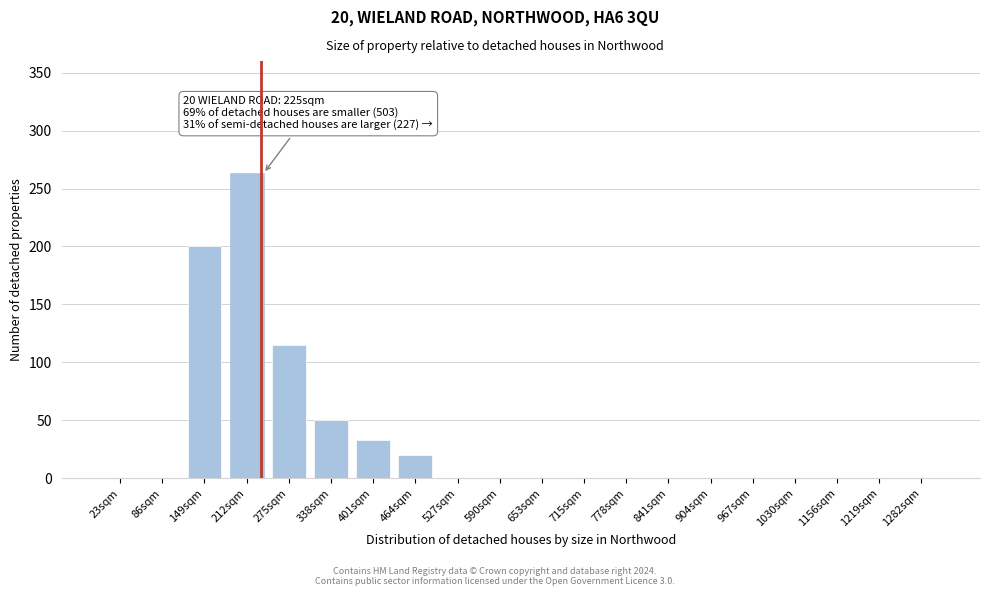

Reading left to right, what are all the values shown in this chart?

23sqm=0	86sqm=0	149sqm=200	212sqm=263	275sqm=115	338sqm=50	401sqm=33	464sqm=20	527sqm=0	590sqm=0	653sqm=0	715sqm=0	778sqm=0	841sqm=0	904sqm=0	967sqm=0	1030sqm=0	1156sqm=0	1219sqm=0	1282sqm=0